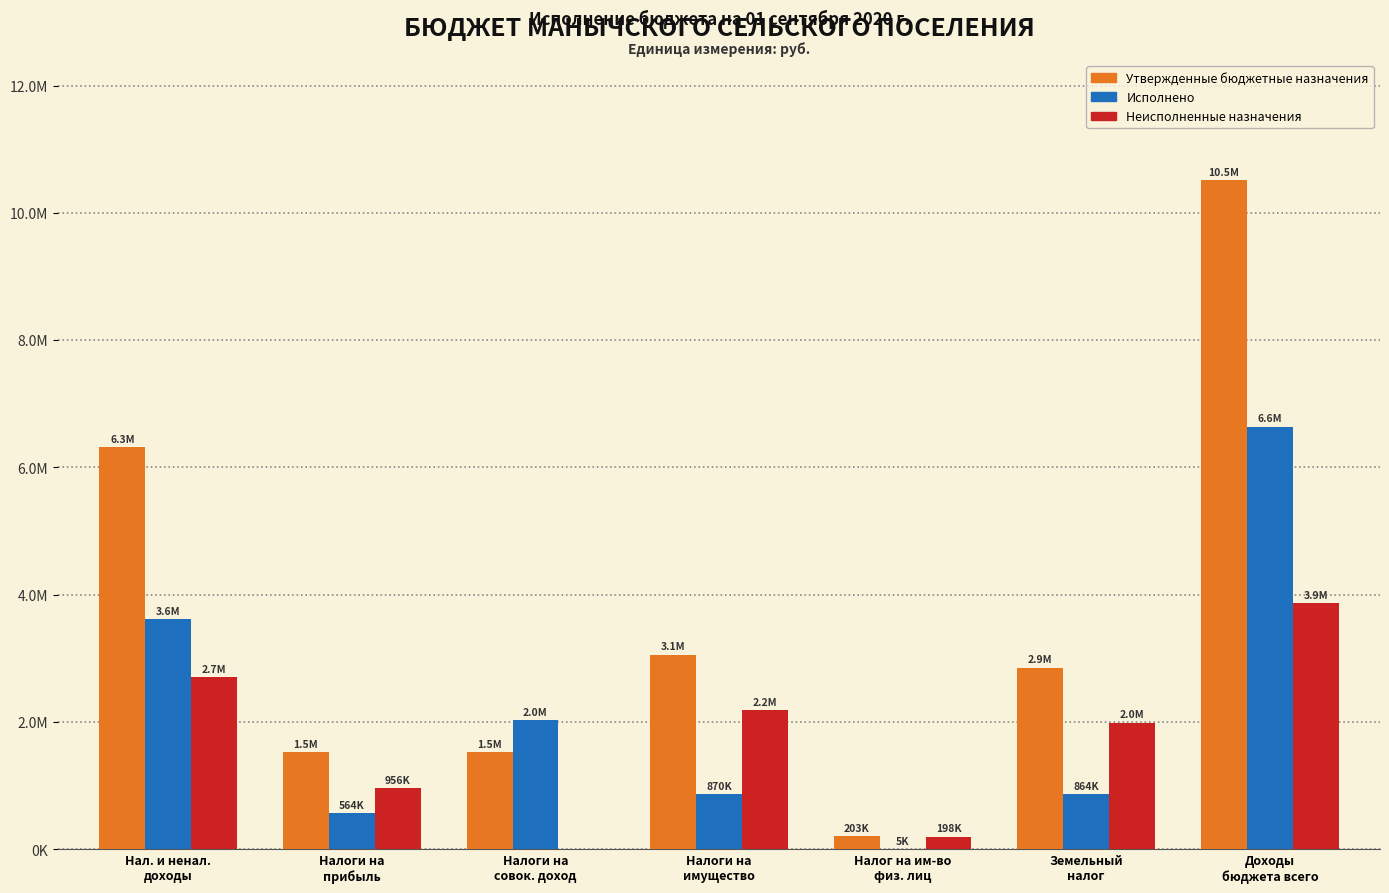

The Исполнено series shows 4452354.3 at Доходы
бюджета всего. True or false?

False